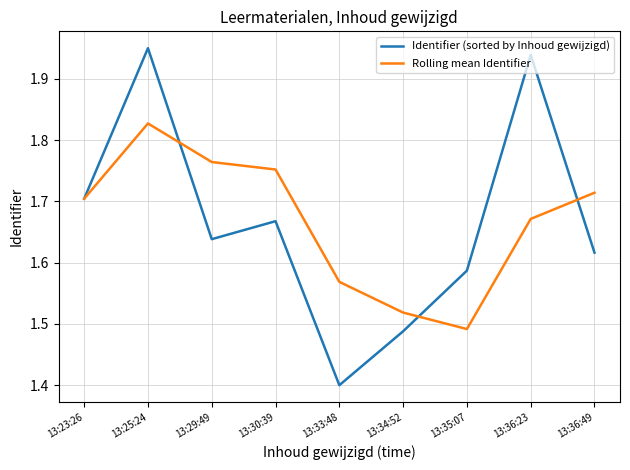

Where is the first local minimum for Identifier (sorted by Inhoud gewijzigd)?

13:29:49